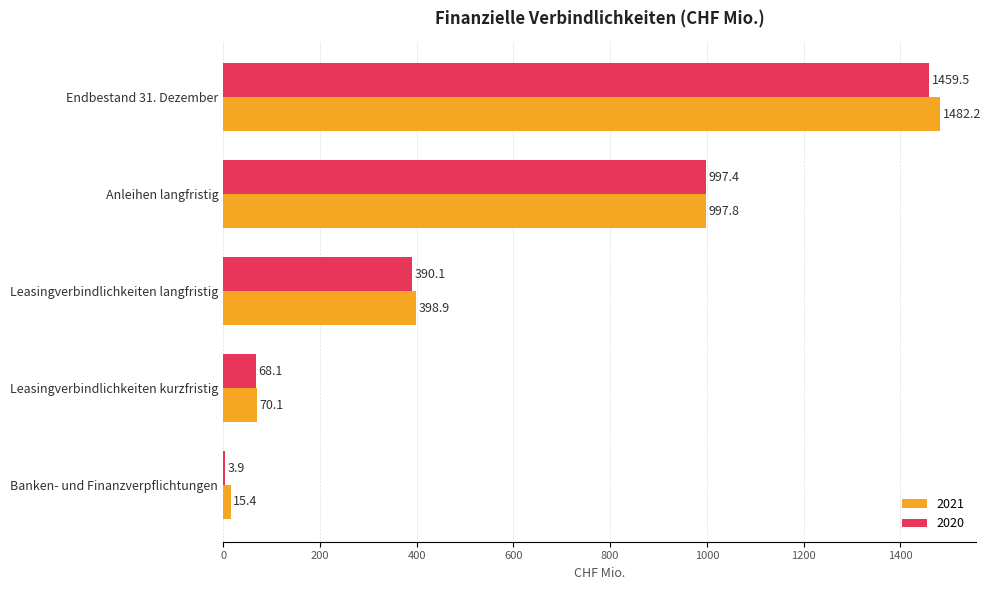

Which series changed the most between Leasingverbindlichkeiten kurzfristig and Banken- und Finanzverpflichtungen?

2020